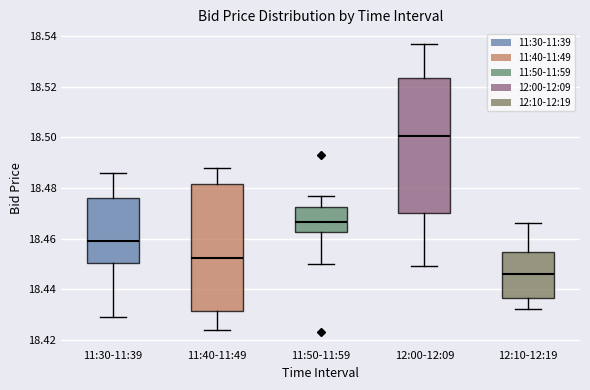

Which box is the tallest, from its lower edge to its upper edge?

12:00-12:09